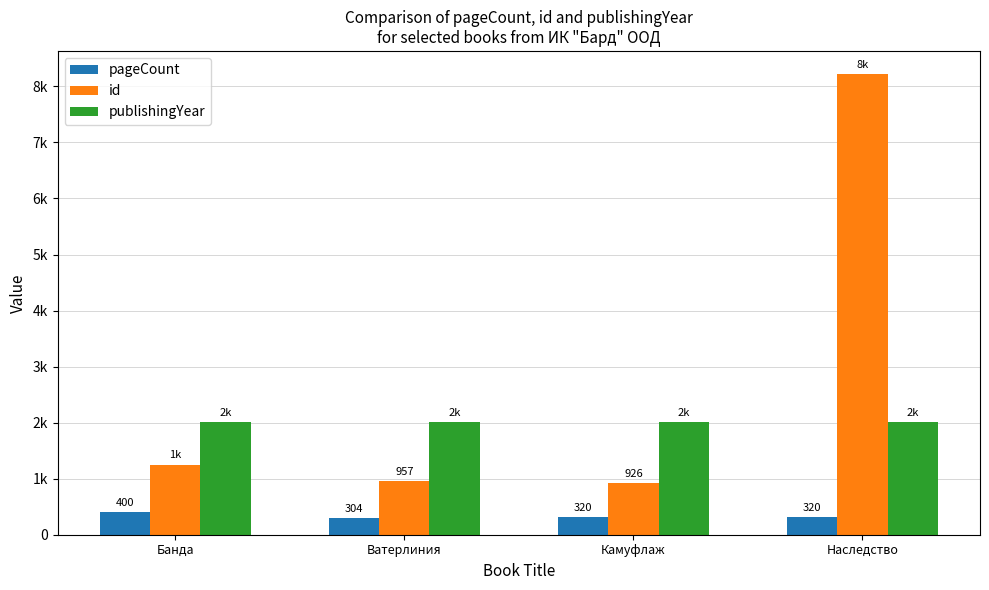

True or false: id has a value of 957 at Ватерлиния.

True